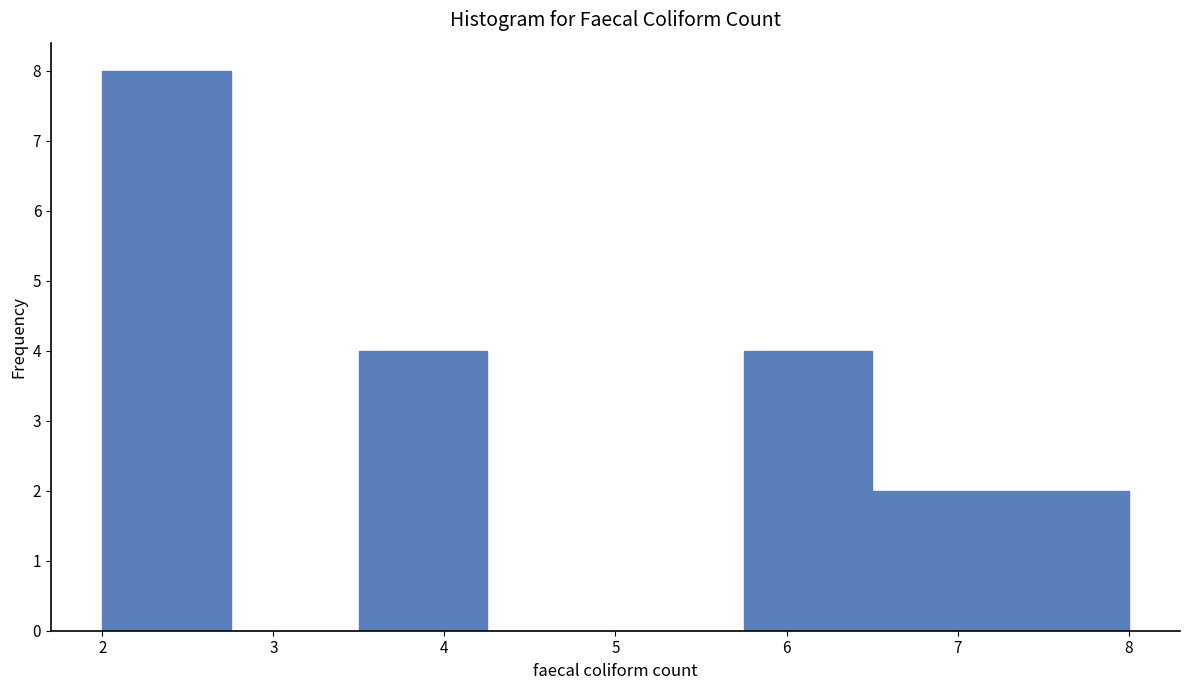

Reading left to right, transcribe this chart: for each bar, give the range it covers on the x-axis and its height. Neither the bar edges nor the heights are printed on the chart, so give them approximately, as read against the axes.

2.00 to 2.75: 8
2.75 to 3.50: 0
3.50 to 4.25: 4
4.25 to 5.00: 0
5.00 to 5.75: 0
5.75 to 6.50: 4
6.50 to 7.25: 2
7.25 to 8.00: 2